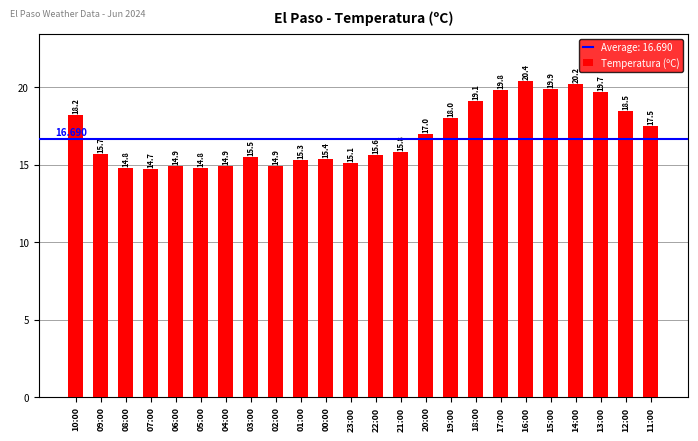

The chart shows a value of 19.7 at 13:00. True or false?

True